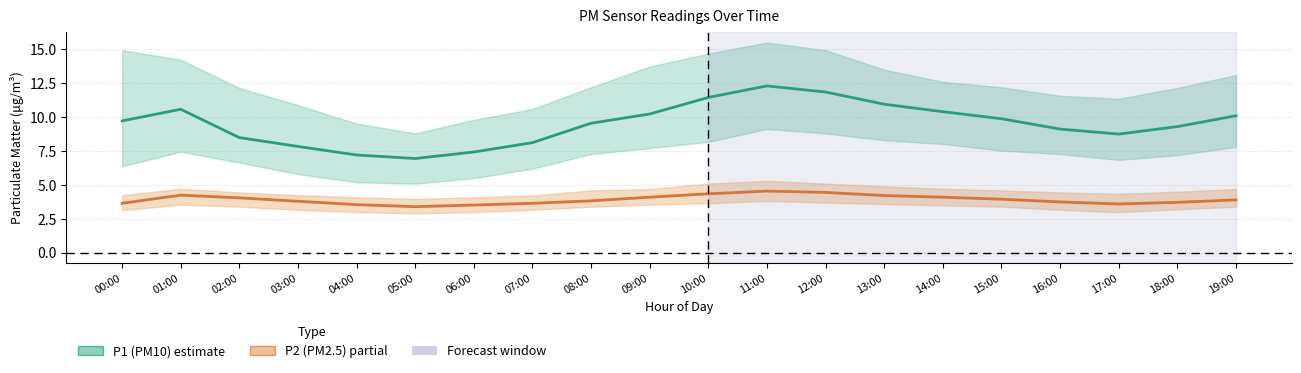

Is it true that P1 (PM10) equals 12.5 at 18:00?

False